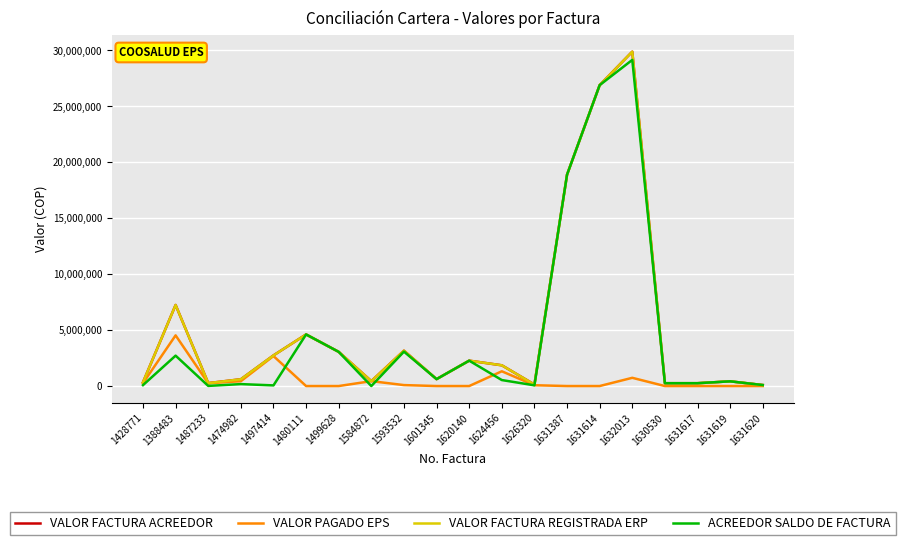

Does the chart have visible grid lines?

Yes